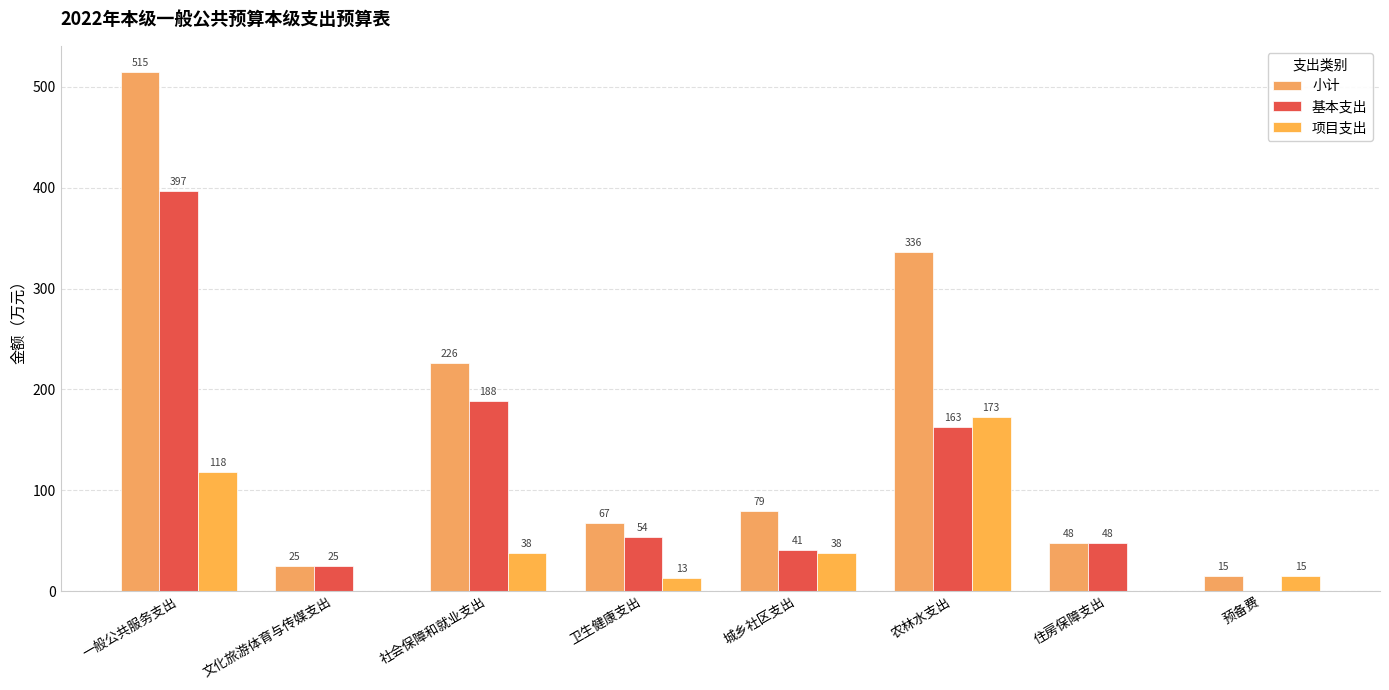

What is the greatest value displayed?

515